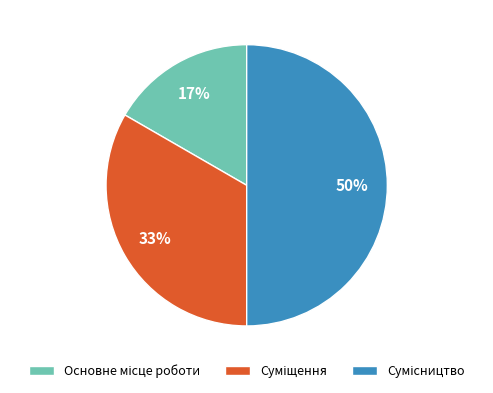

To the nearest percent, what is the difference between the largest and smallest slice percentages?

33%